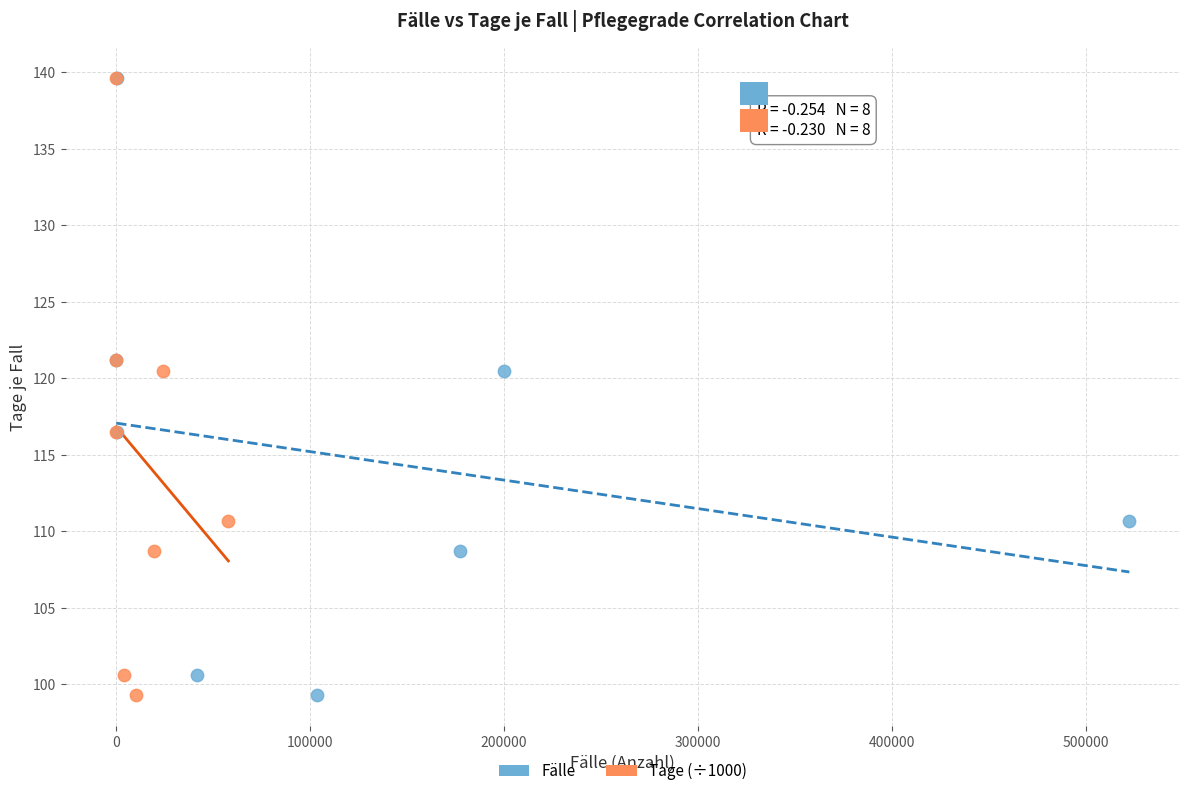

What are all the series names shown in the legend?

Fälle, Tage (÷1000)